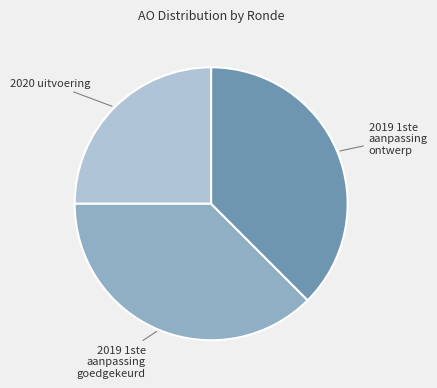

Is there a majority slice in this chart?

No